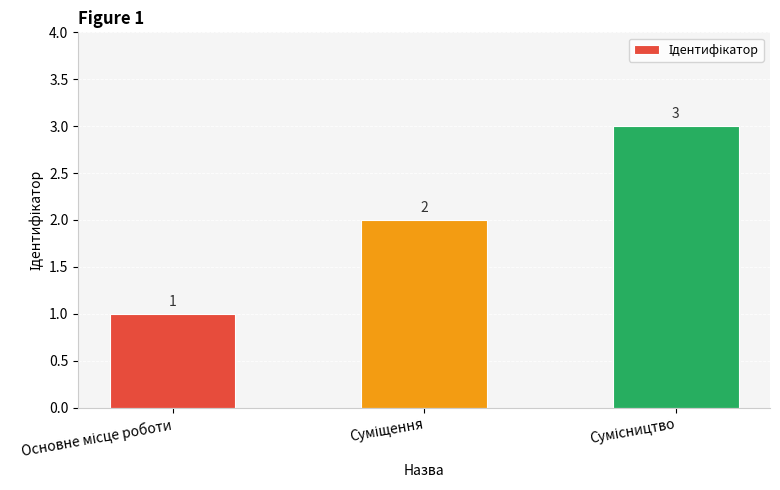

What is the sum of all values?

6